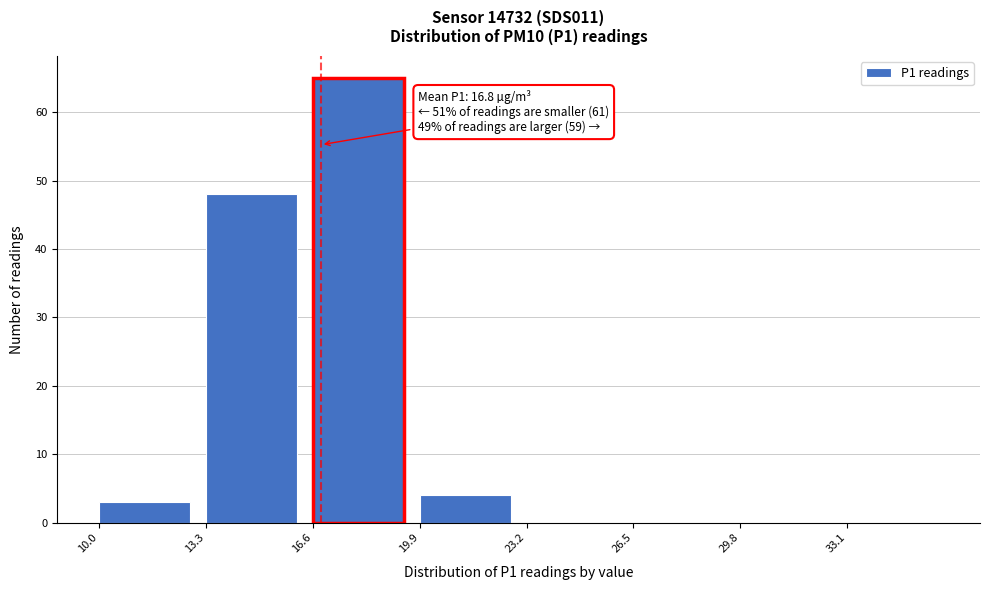

Which range on the x-axis has the tallest bar?

16.6 to 19.9